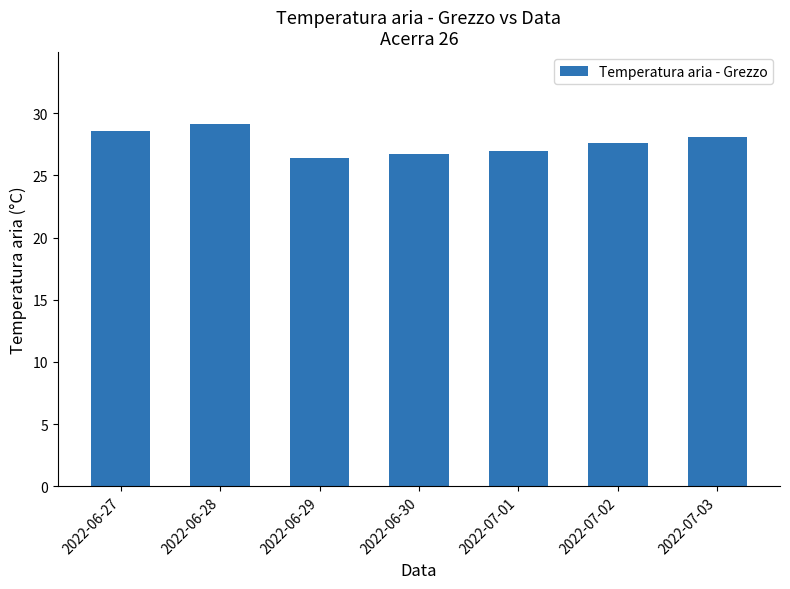

The chart shows a value of 45.9 at 2022-06-30. True or false?

False